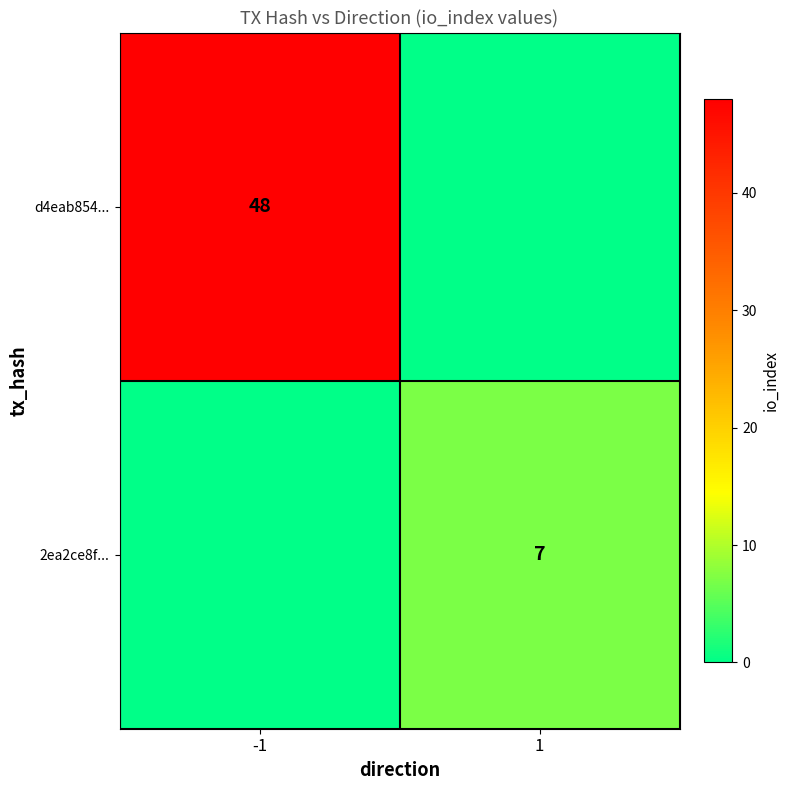

Is it true that 2ea2ce8f... equals 7 at 1?

True